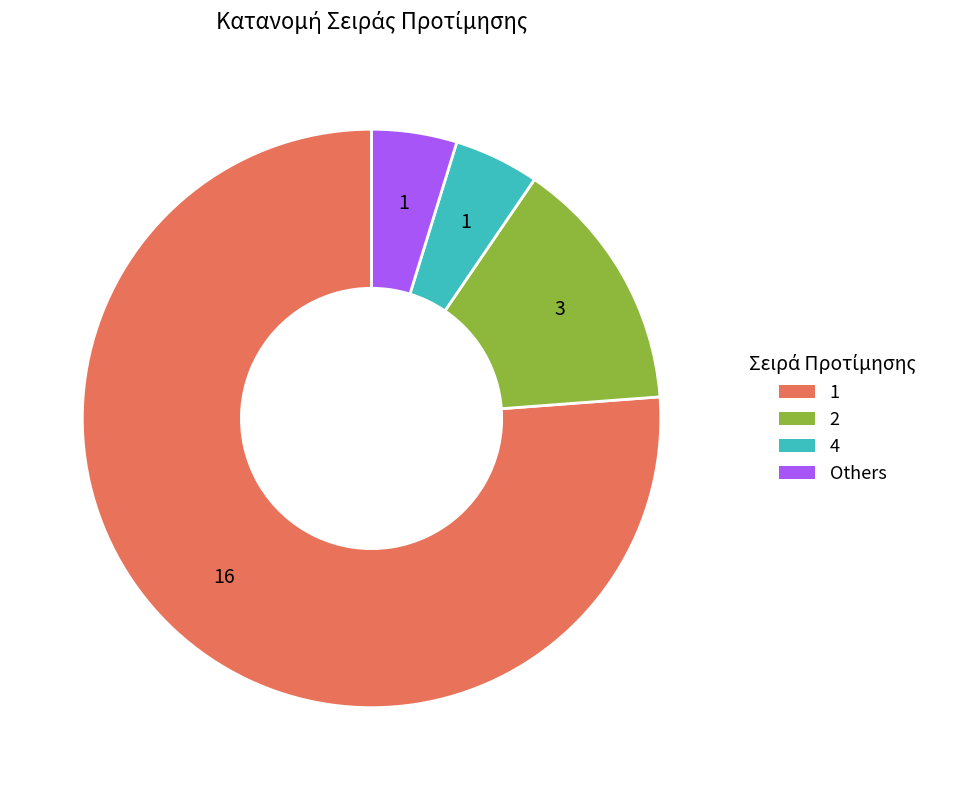

Is there any slice that represents more than half of the pie?

Yes